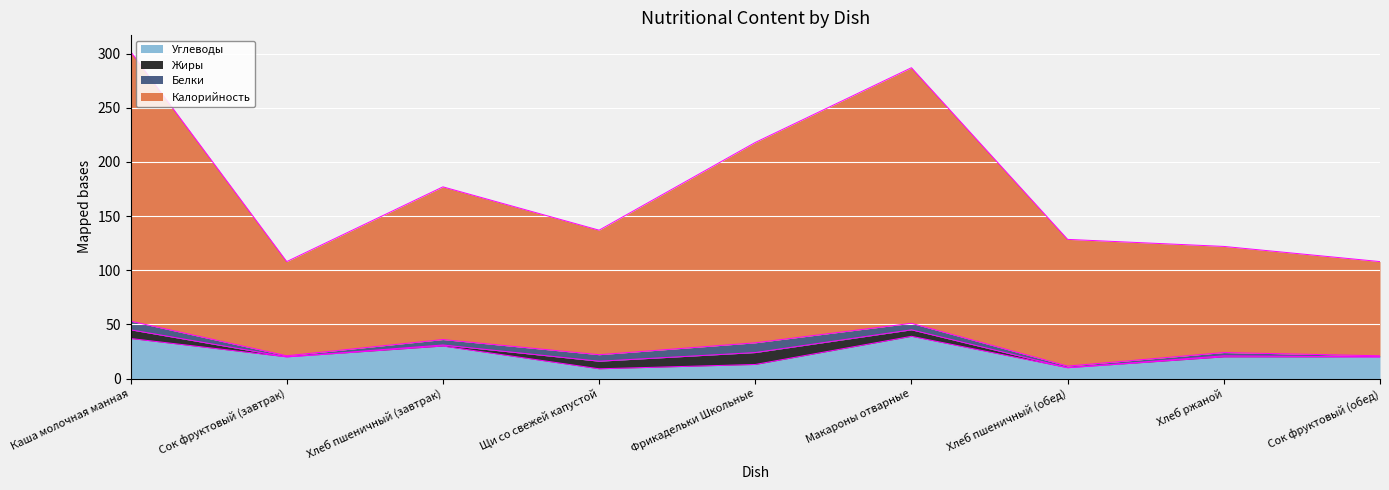

Between Макароны отварные and Фрикадельки Школьные, which is larger?

Макароны отварные